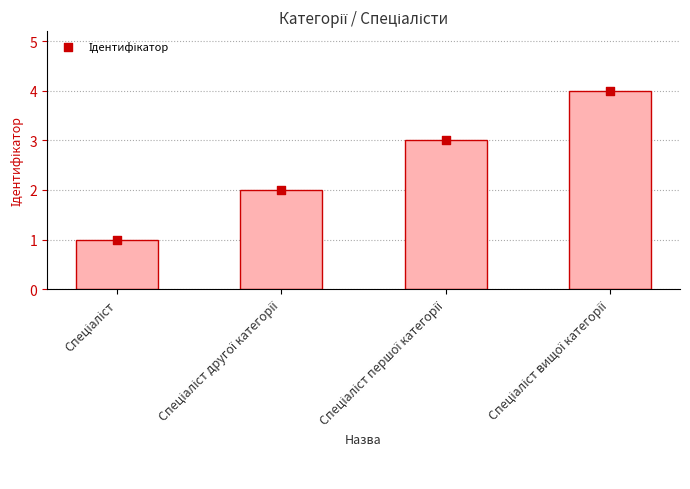

What is the change in value from Спеціаліст першої категорії to Спеціаліст вищої категорії?

+1